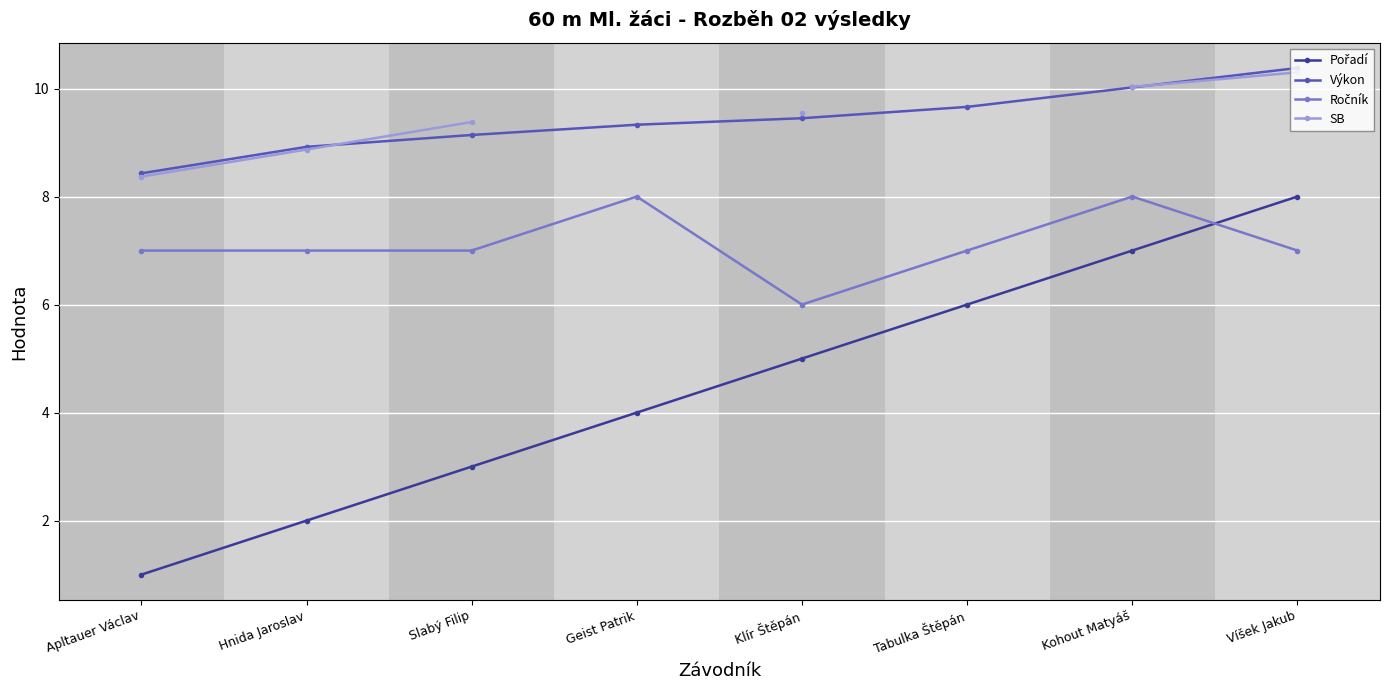

Read the Výkon value at Hnida Jaroslav.

8.9